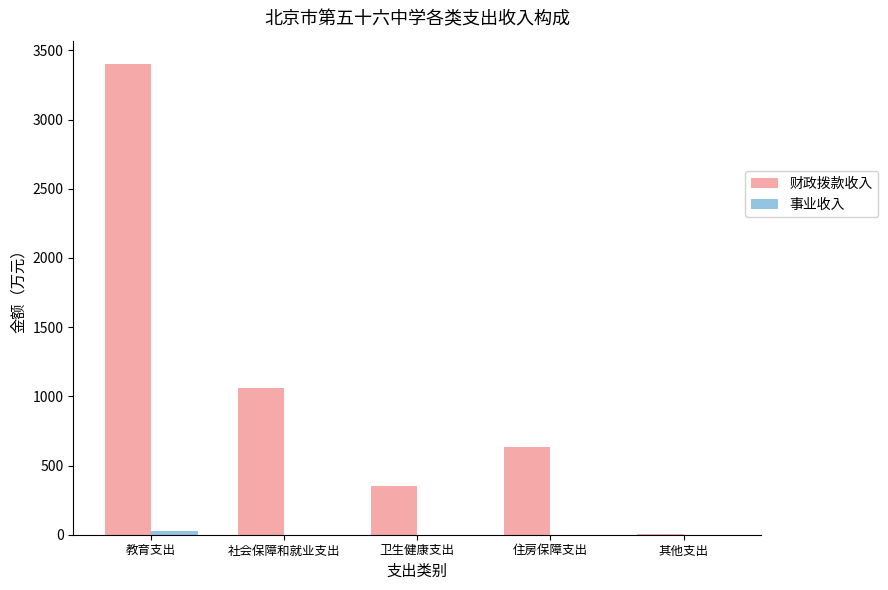

Are the bars horizontal?

No